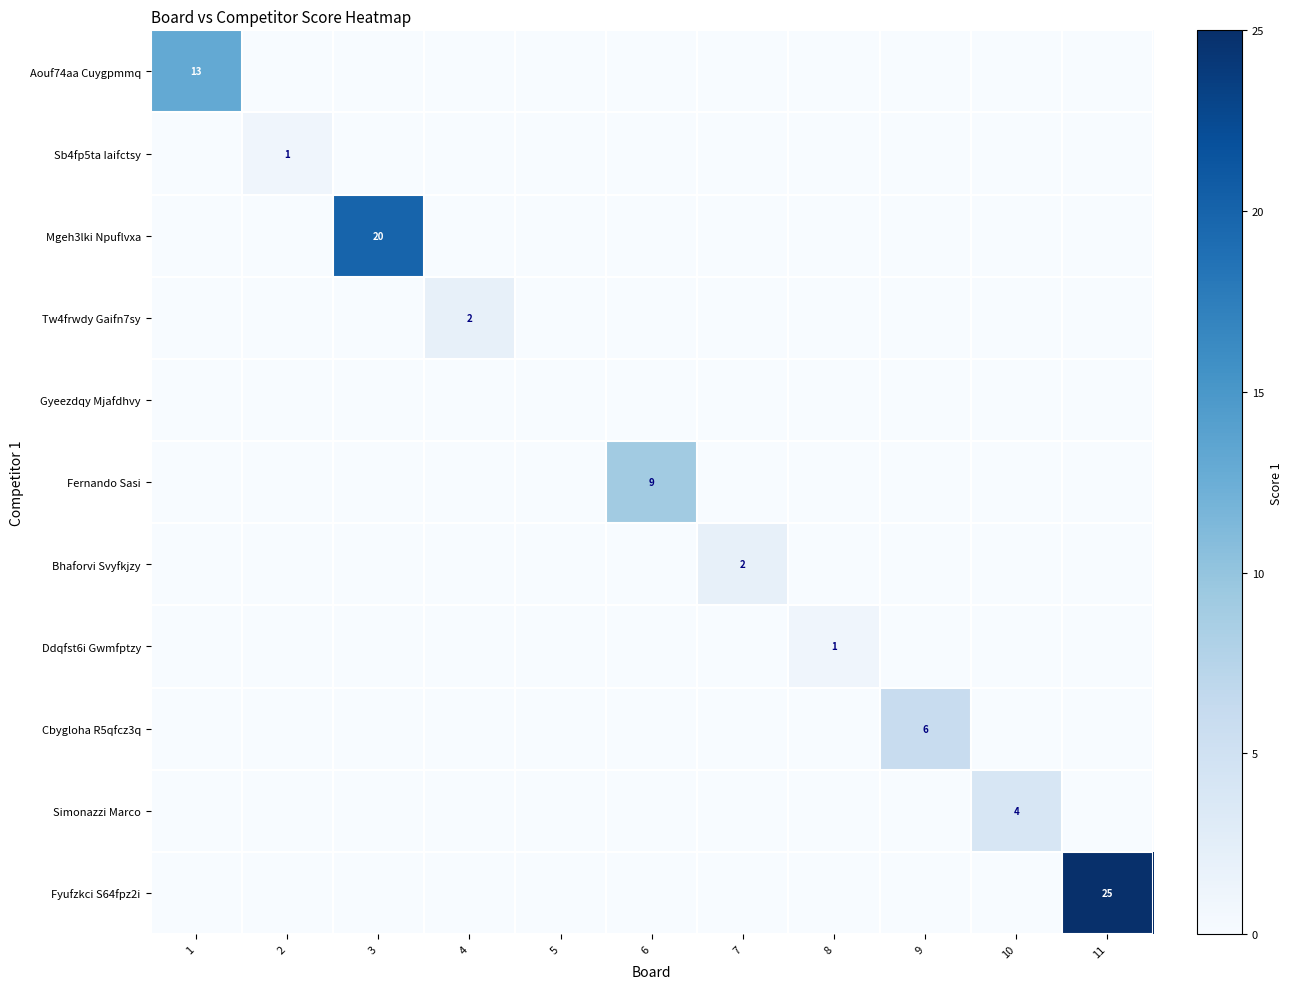

Is the value of Cbygloha R5qfcz3q at 7 greater than the value of Sb4fp5ta Iaifctsy at 2?

No